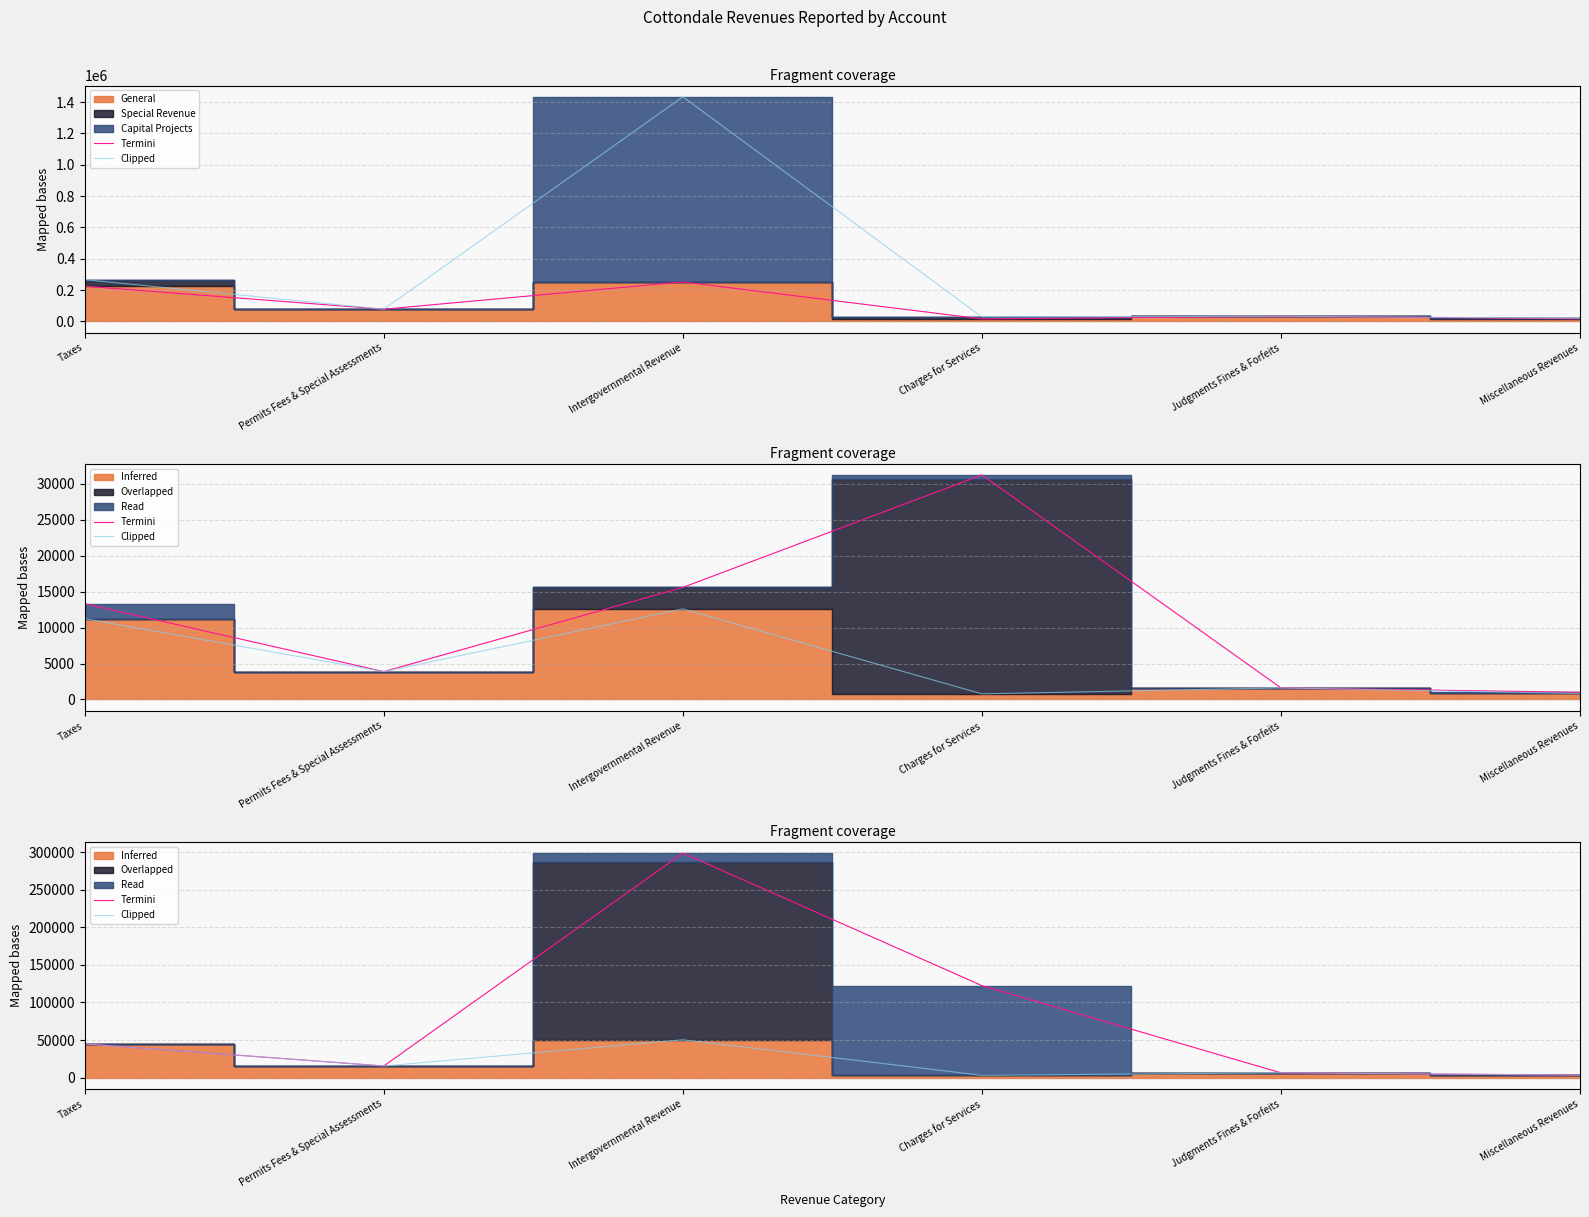

Which has a higher value, Permits Fees & Special Assessments or Intergovernmental Revenue?

Intergovernmental Revenue